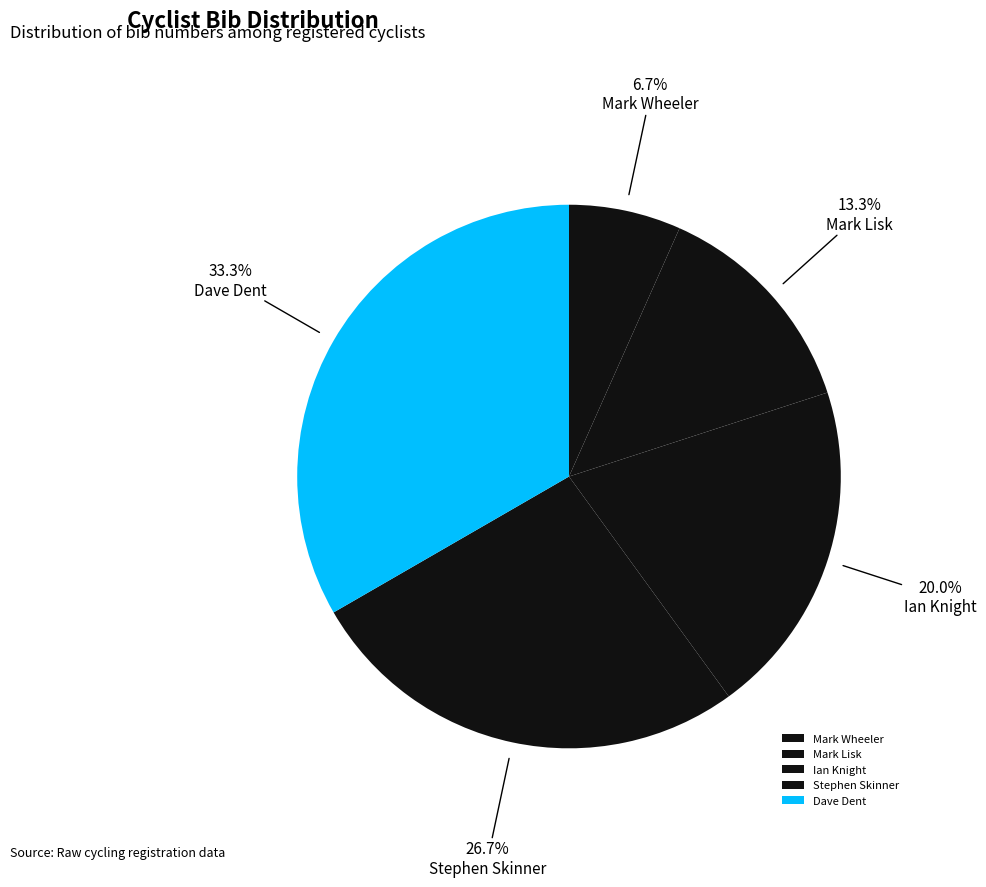

What is the ratio of the value at Dave Dent to the value at Mark Wheeler?

5.0